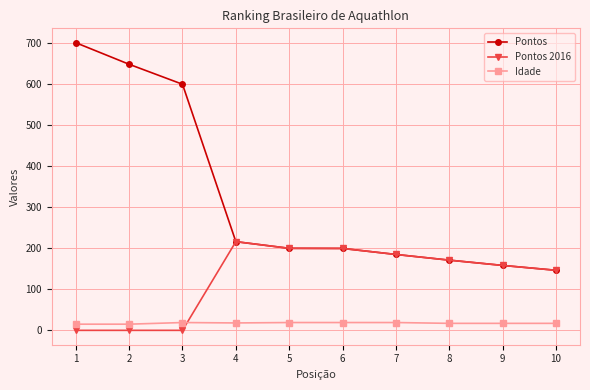

What are all the series names shown in the legend?

Pontos, Pontos 2016, Idade